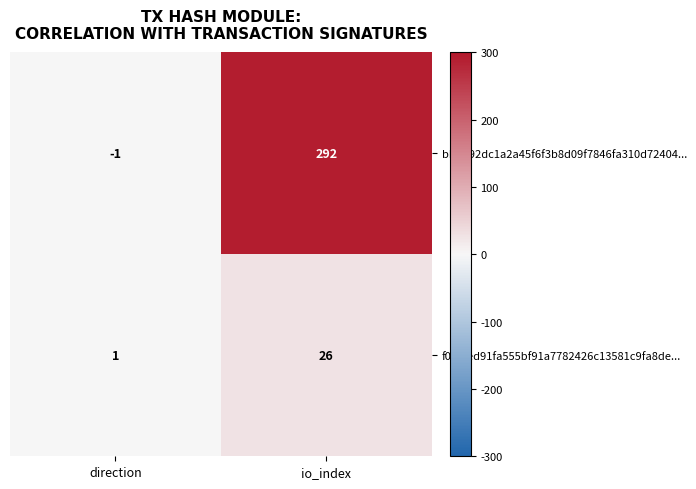

The f0f53ed91fa555bf91a7782426c13581c9fa8de... series shows 9 at io_index. True or false?

False